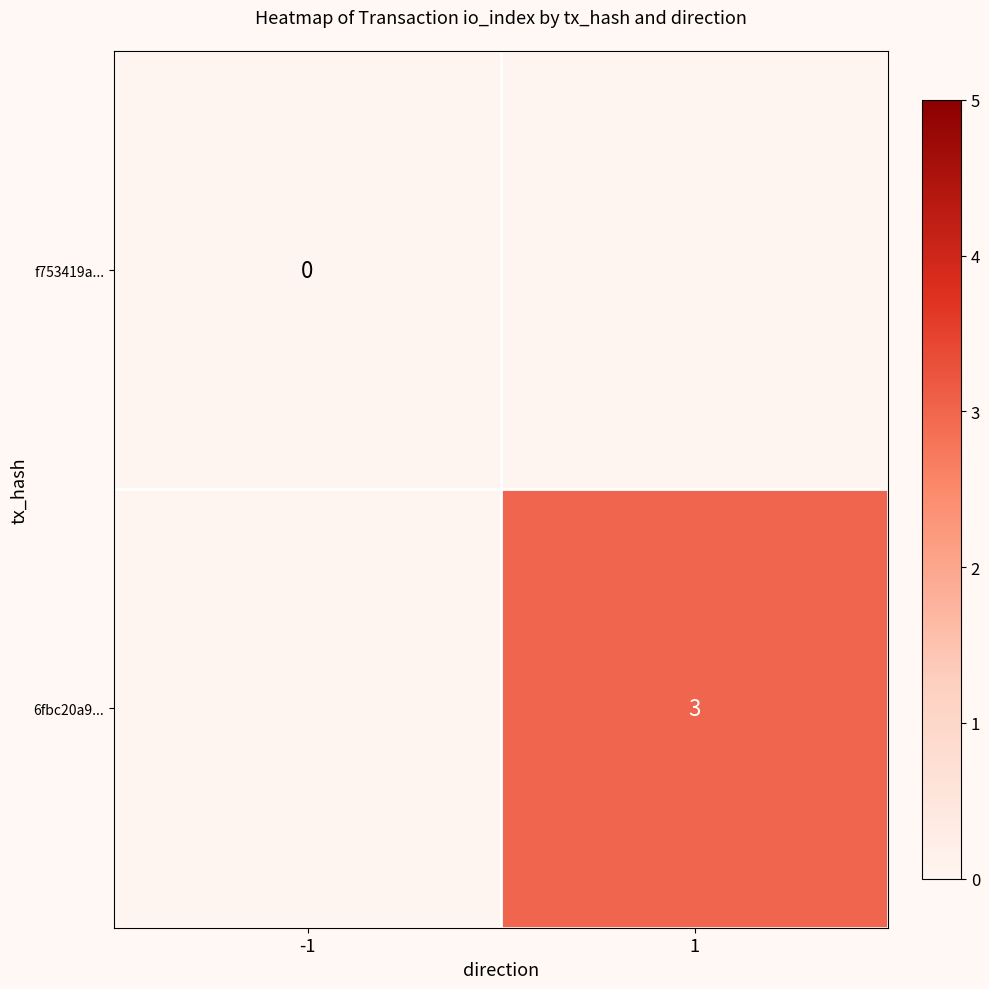

What is the maximum value shown in the chart?

3